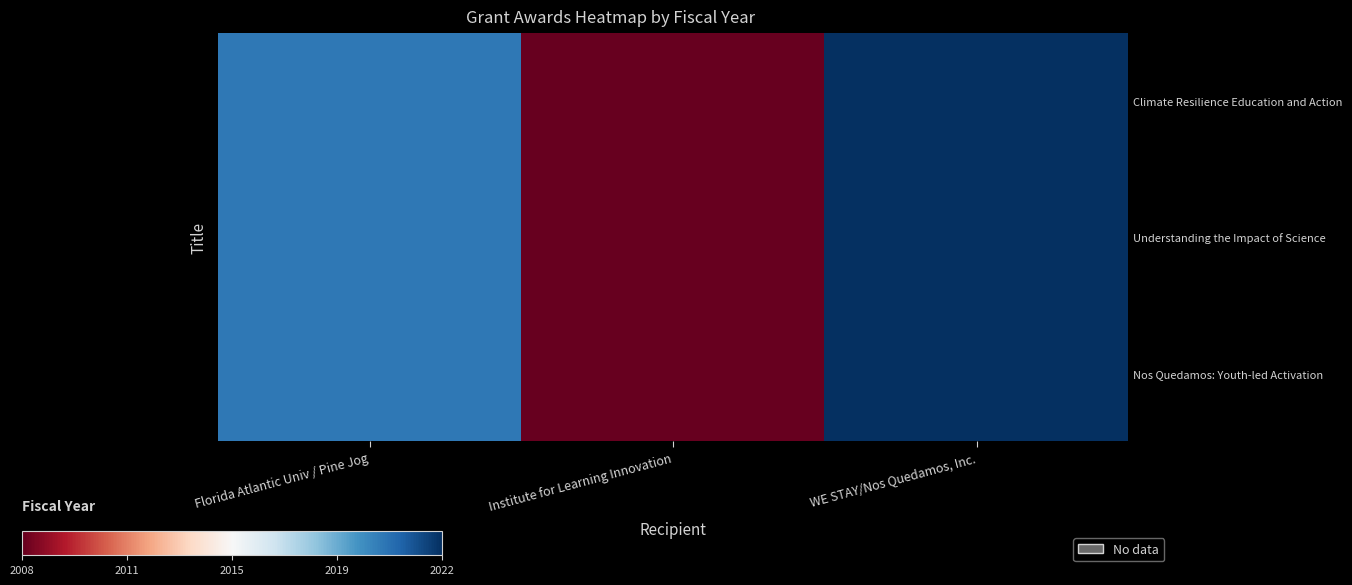

Rank the categories by Climate Resilience Education and Action value from lowest to highest.

Institute for Learning Innovation, Florida Atlantic Univ / Pine Jog, WE STAY/Nos Quedamos, Inc.